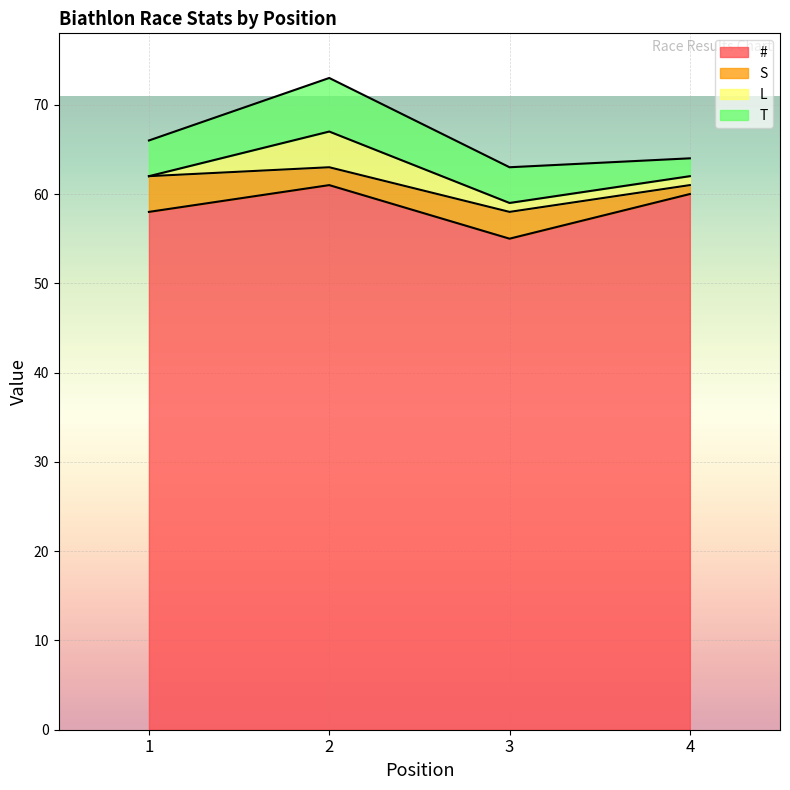

How many lines are shown in the chart?

4